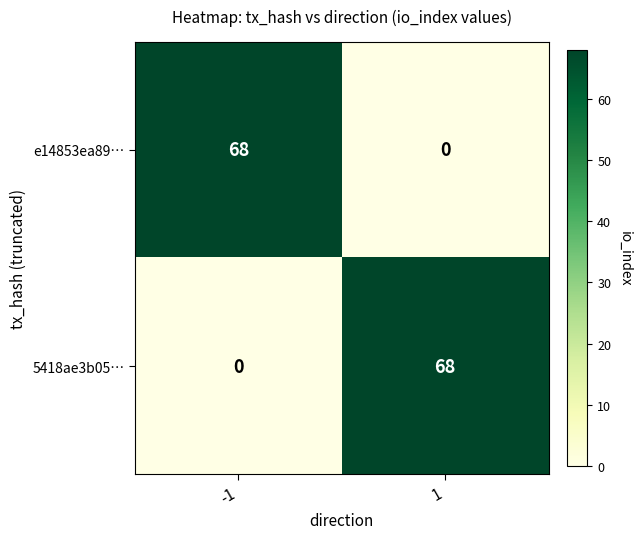

What is the difference between the highest and lowest values at 1?

68